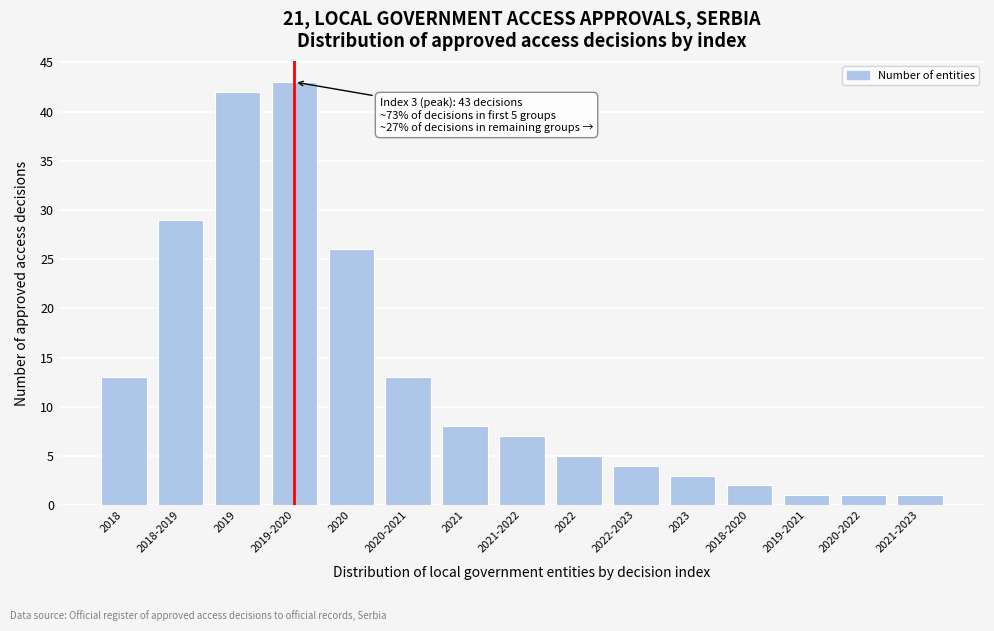

Reading left to right, what are all the values shown in this chart?

13	29	42	43	26	13	8	7	5	4	3	2	1	1	1